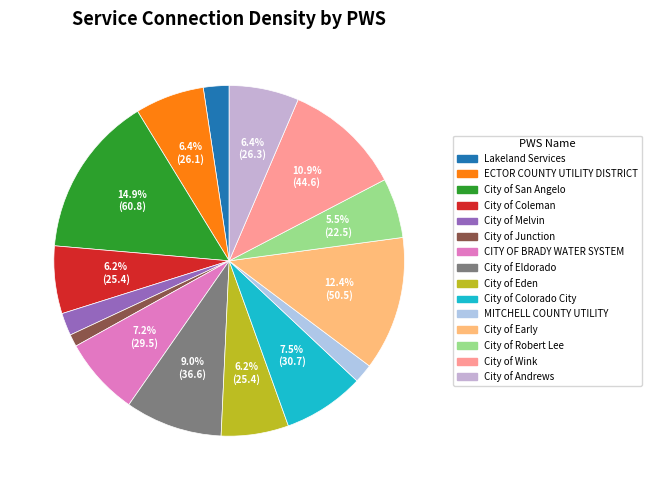

What portion of the pie excludes City of Melvin?

97.9%